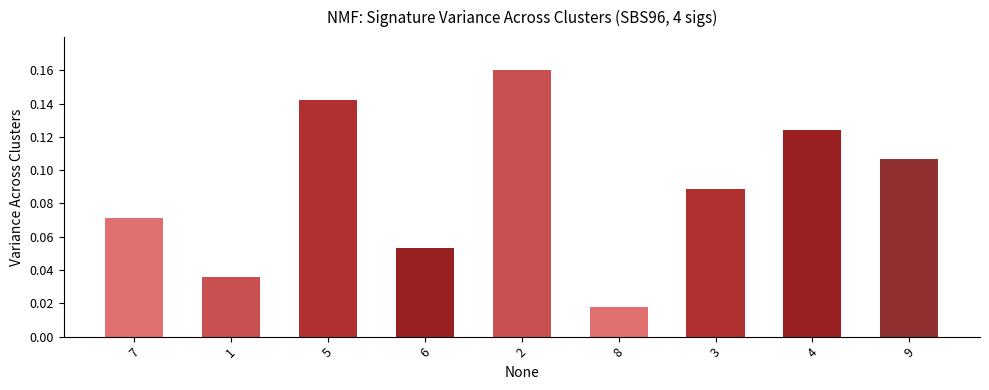

List the labels in order of value, smallest first.

8, 1, 6, 7, 3, 9, 4, 5, 2